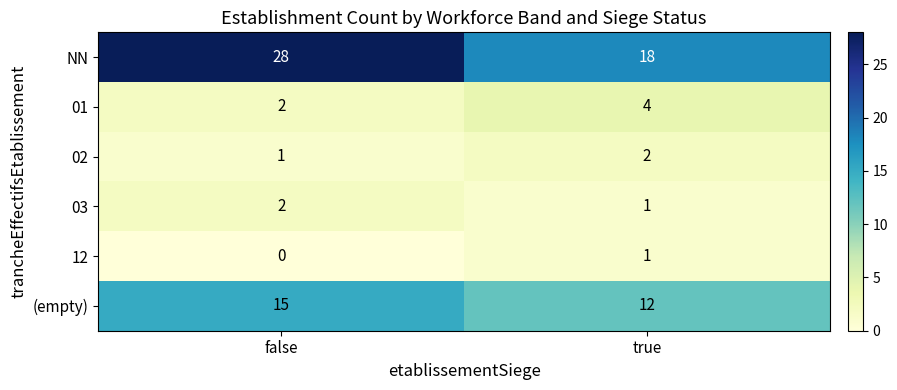

Count the number of data series in this chart.

6